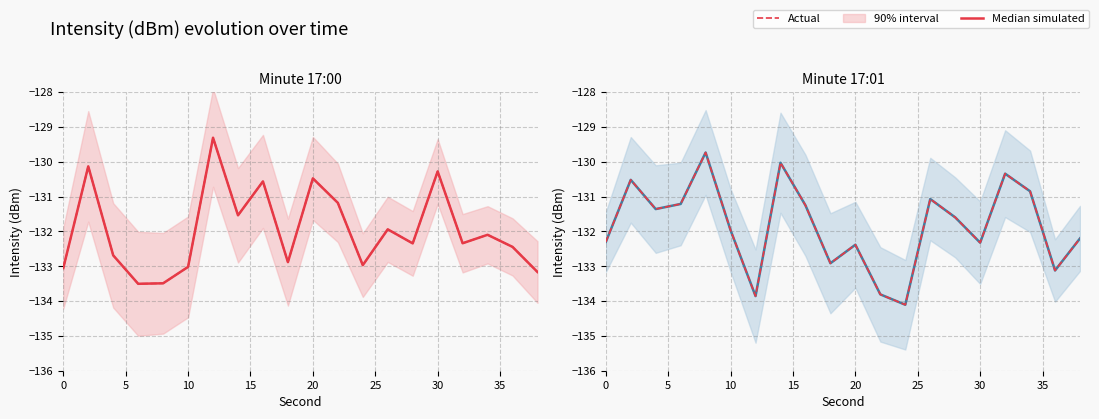

What is the total value across all series at 20?

-259.5